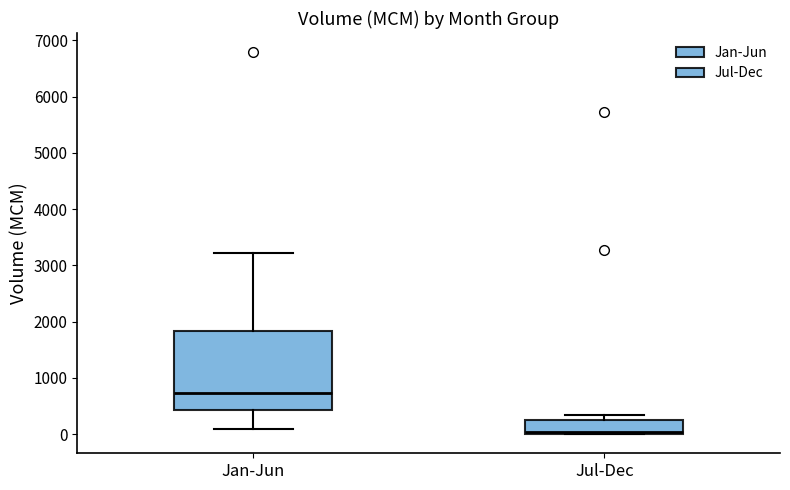

Where does the median line of the box for Jan-Jun sit on the y-axis? The values are not printed on the chart, so give them approximately, as read against the axis.

700